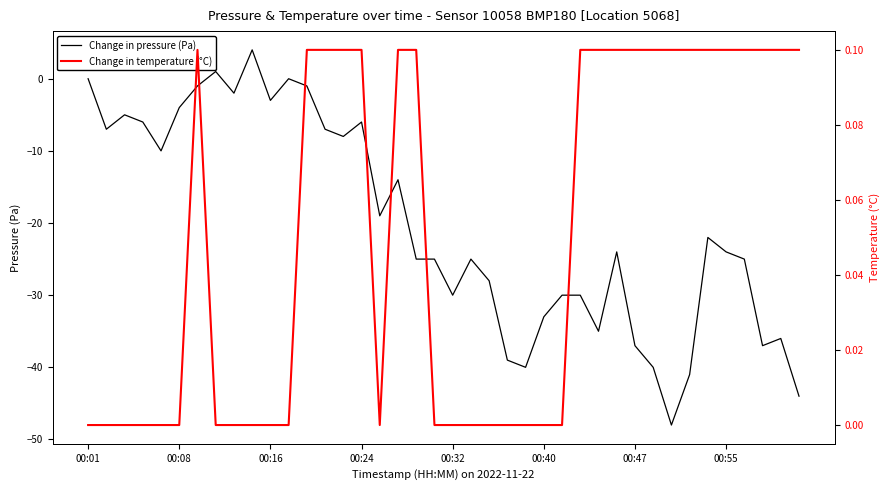

True or false: Change in pressure (Pa) has a value of -20.5 at 27.

False